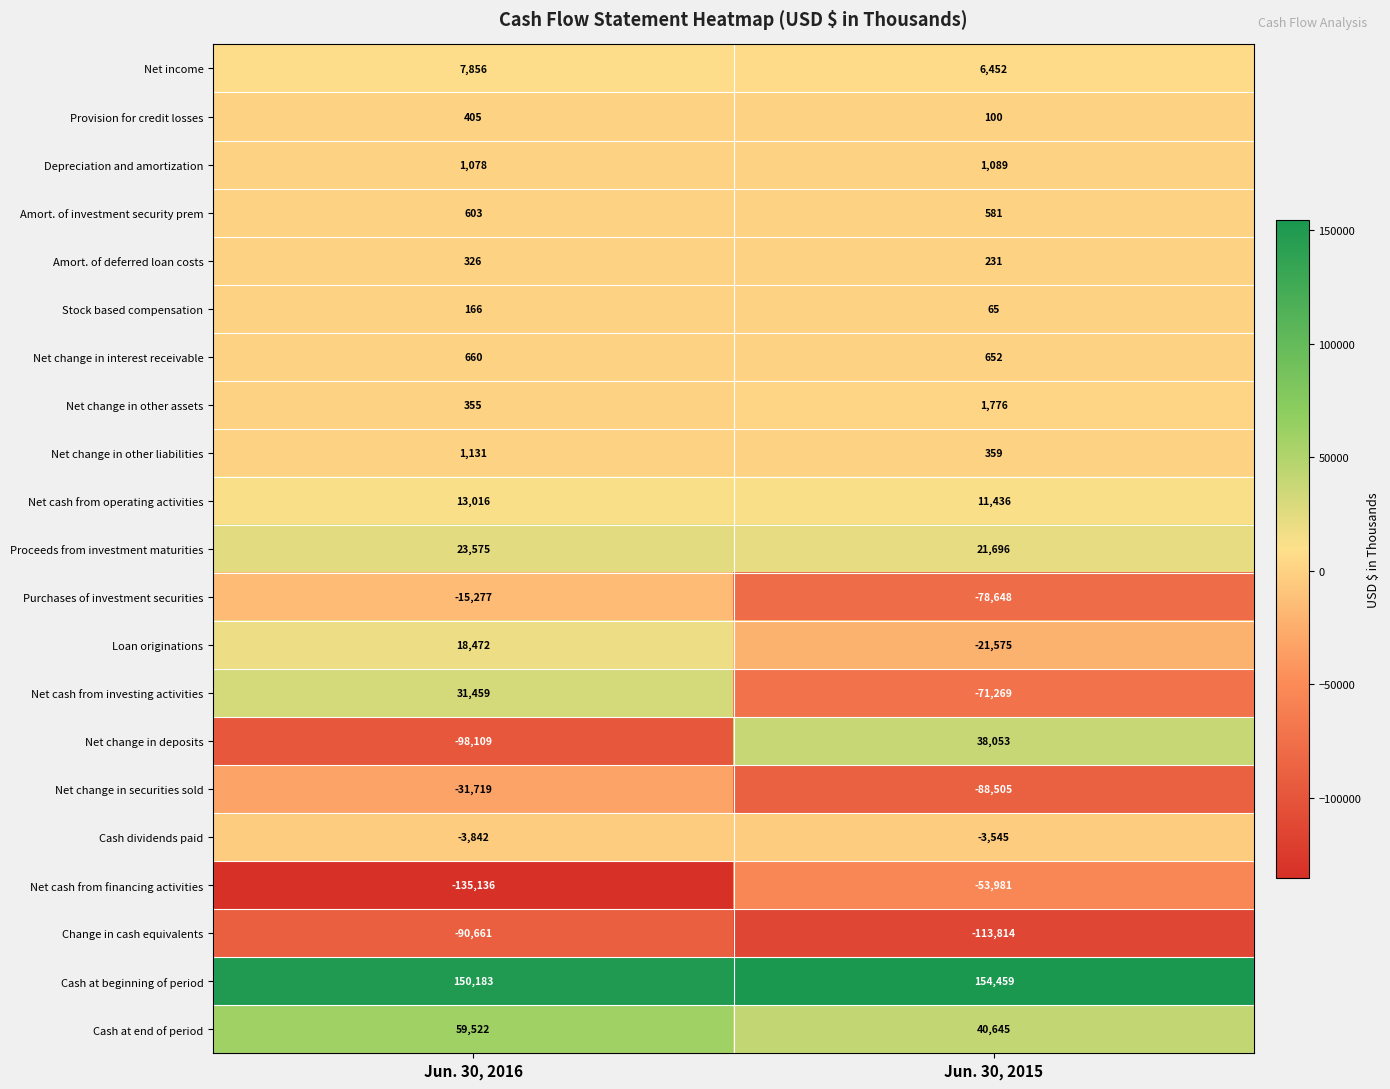

What is the sum of all Cash at end of period values?

100167